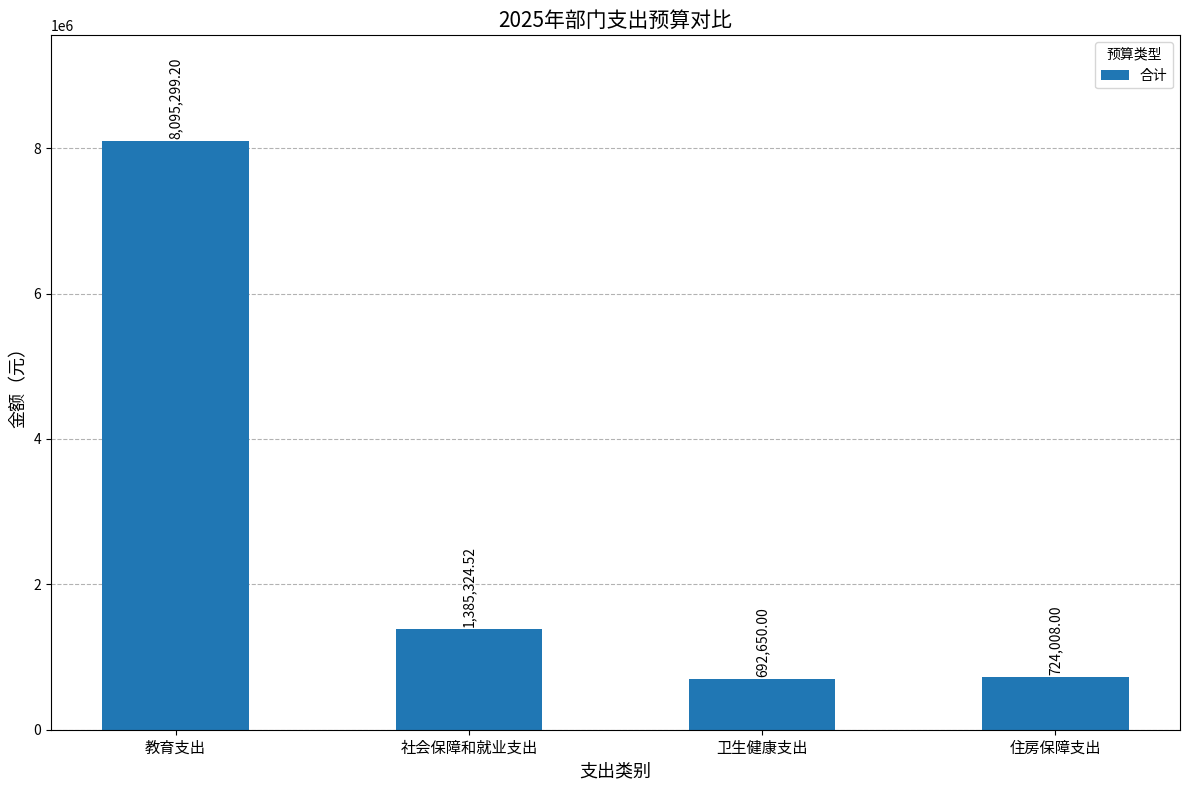

What is the difference between the maximum and second lowest values?

7371291.2